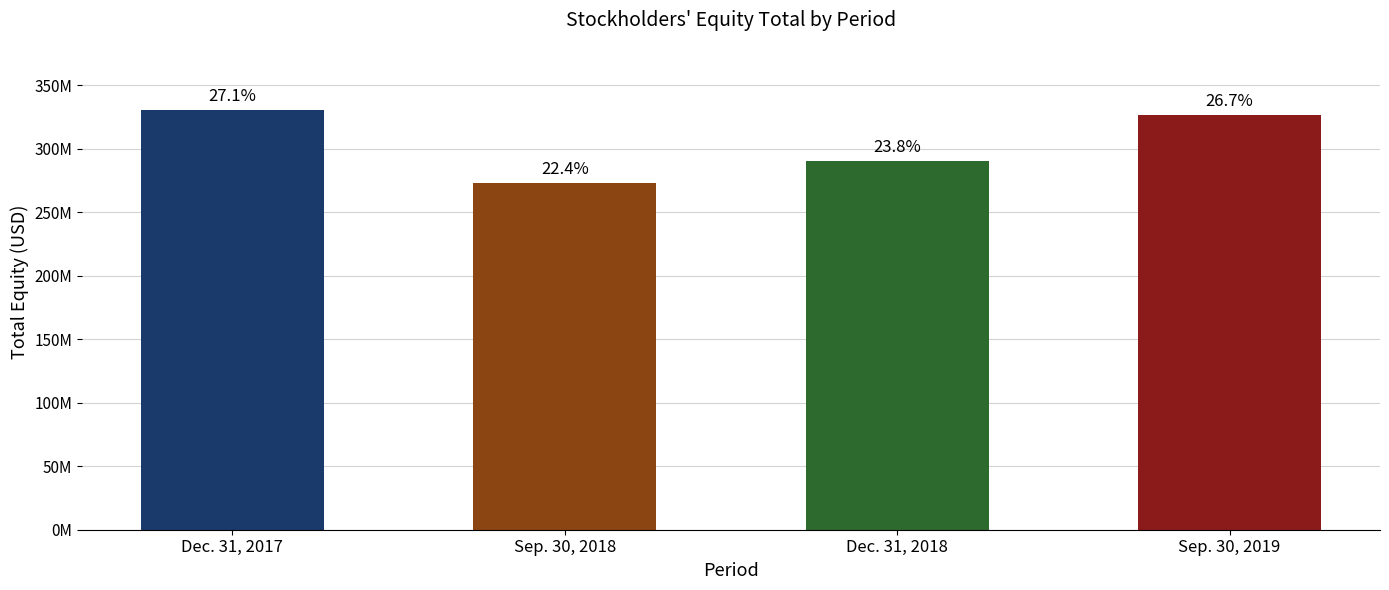

Between Sep. 30, 2018 and Dec. 31, 2017, which is larger?

Dec. 31, 2017